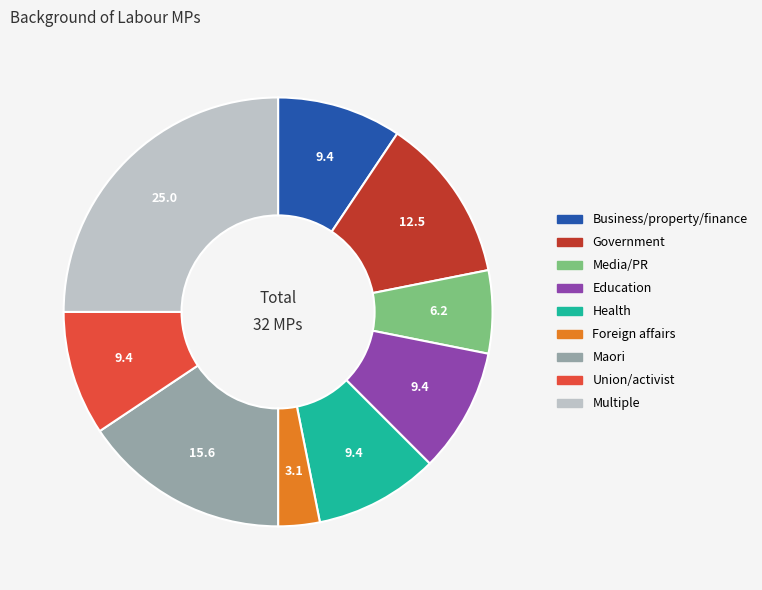

Does any single category account for the majority?

No